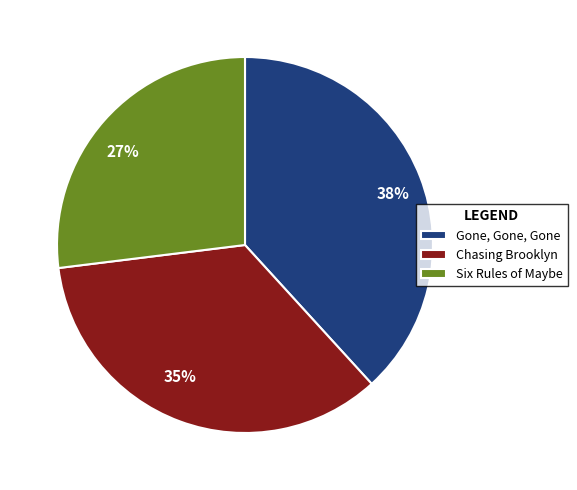

Which has a higher value, Six Rules of Maybe or Chasing Brooklyn?

Chasing Brooklyn